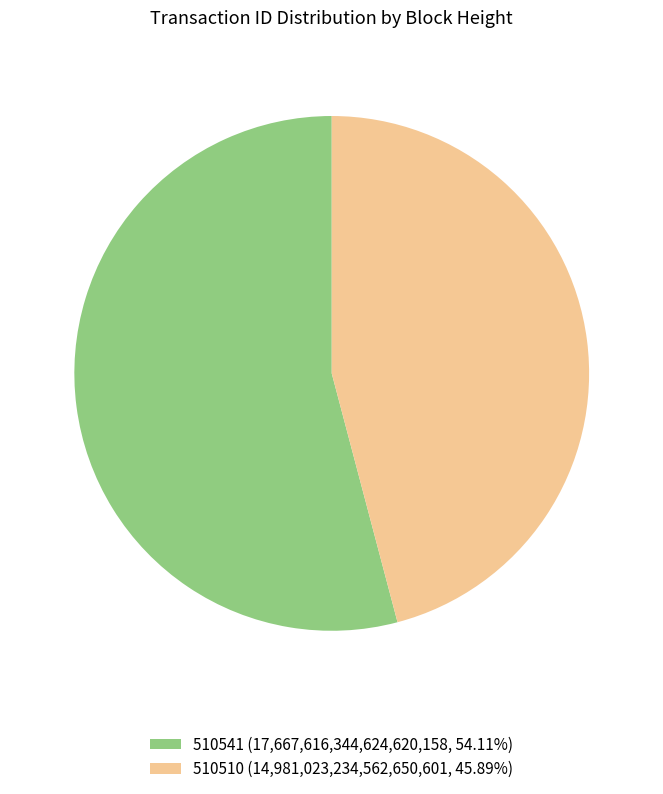

What is the ratio of the value at 510510 (14,981,023,234,562,650,601, 45.89%) to the value at 510541 (17,667,616,344,624,620,158, 54.11%)?

0.8